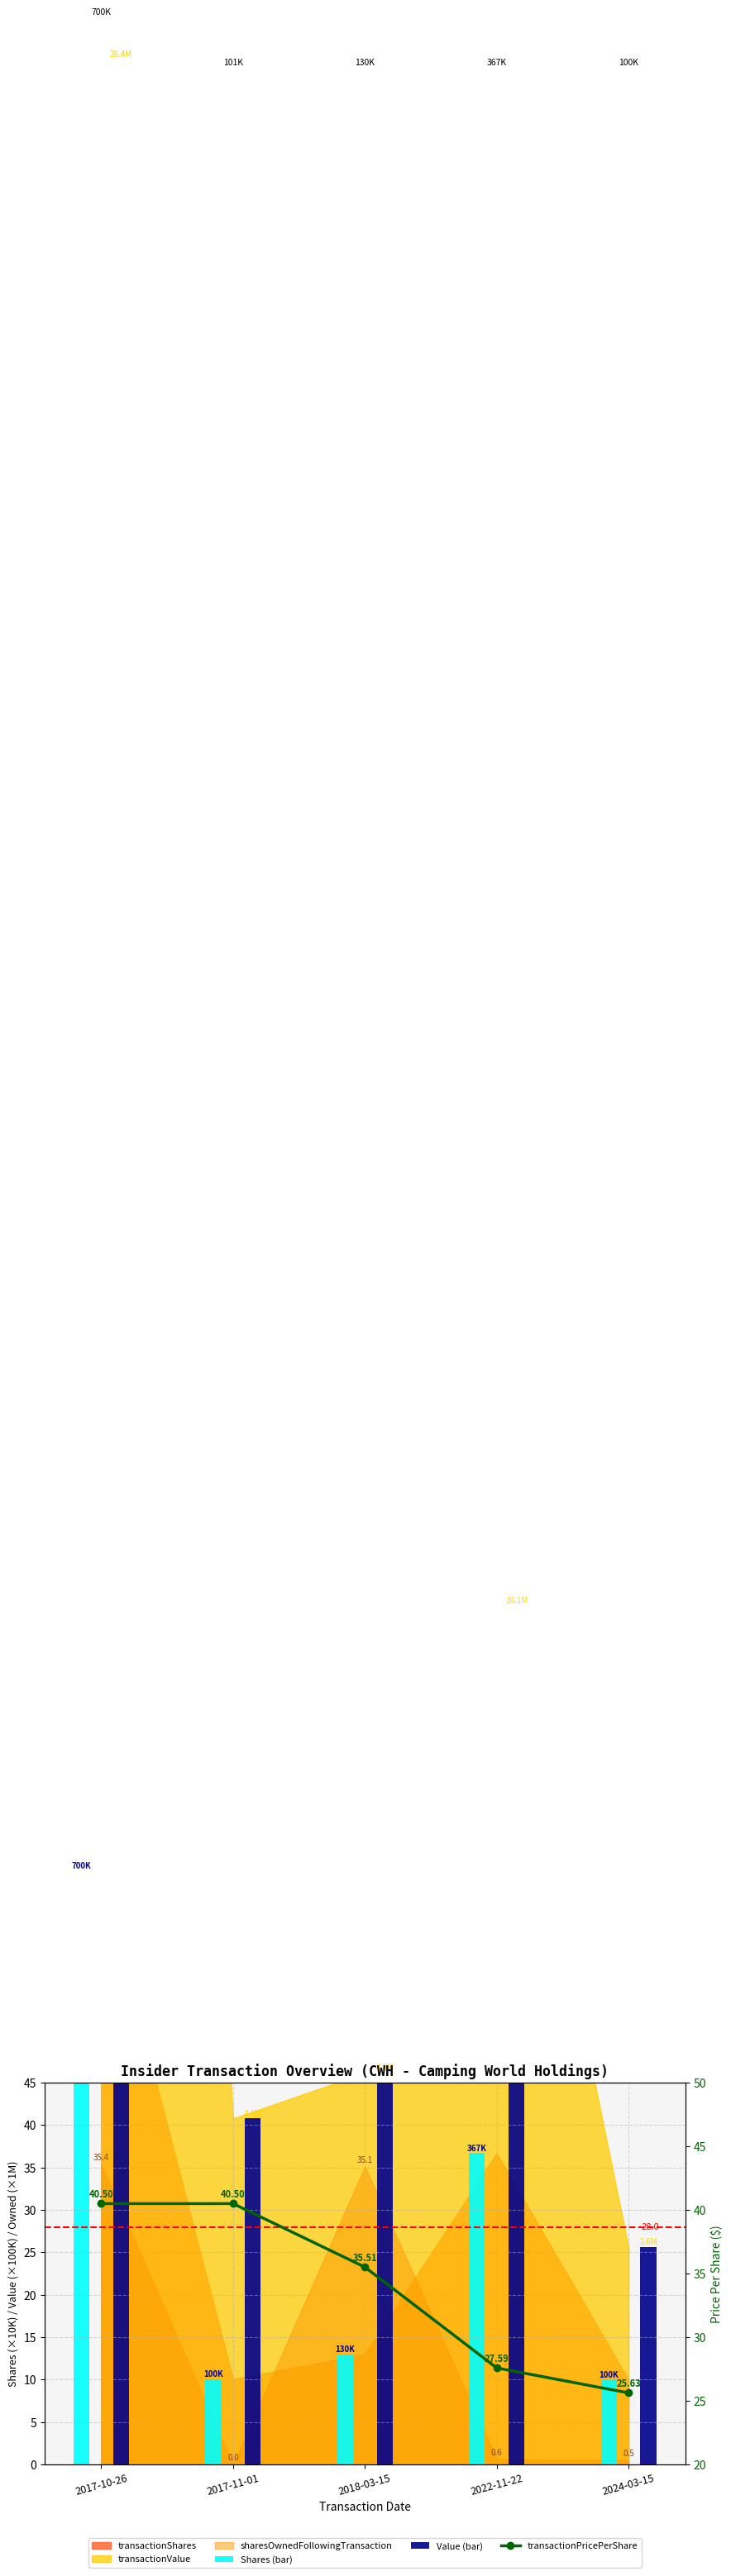

What is the label of the 1st bar from the left?

2017-10-26